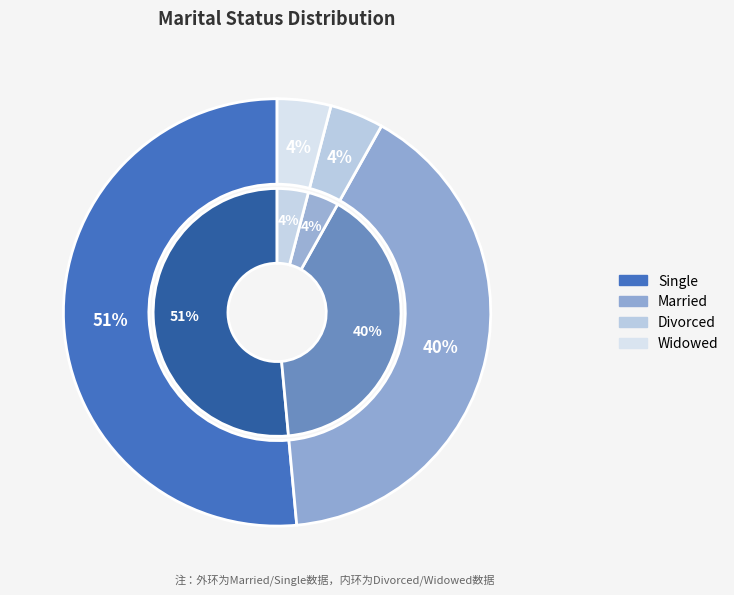

Is the sum of Single and Divorced greater than half?

Yes